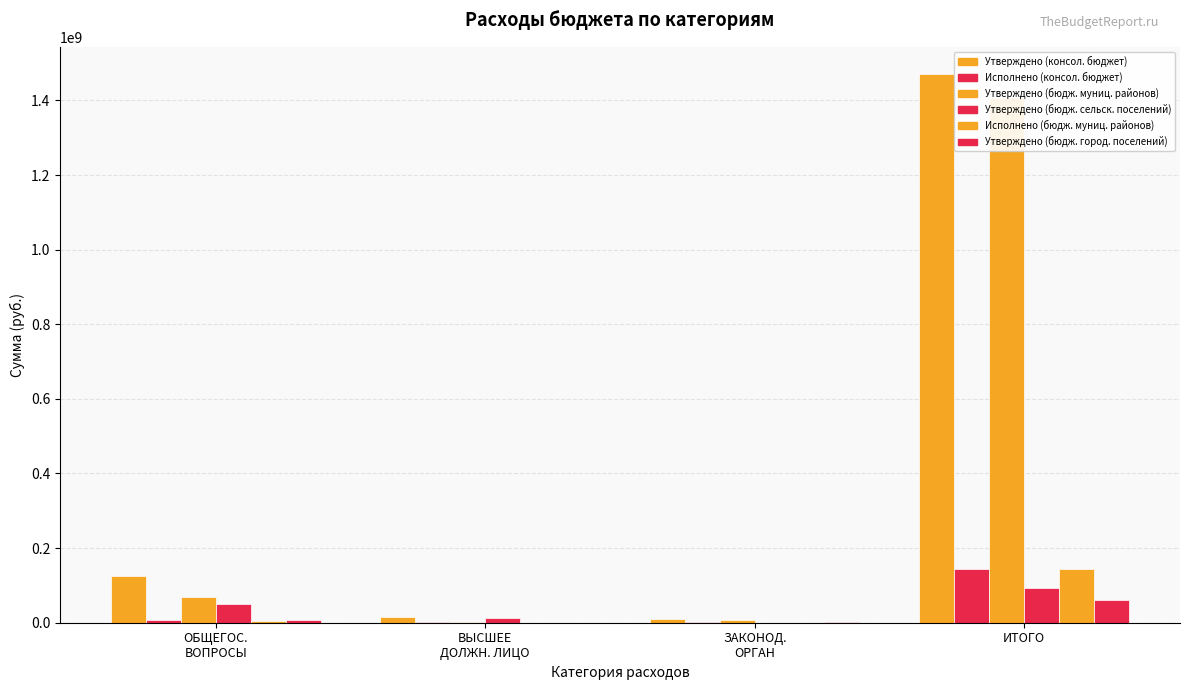

At which label is Утверждено (консол. бюджет) closest to 739817624?

ОБЩЕГОС.
ВОПРОСЫ